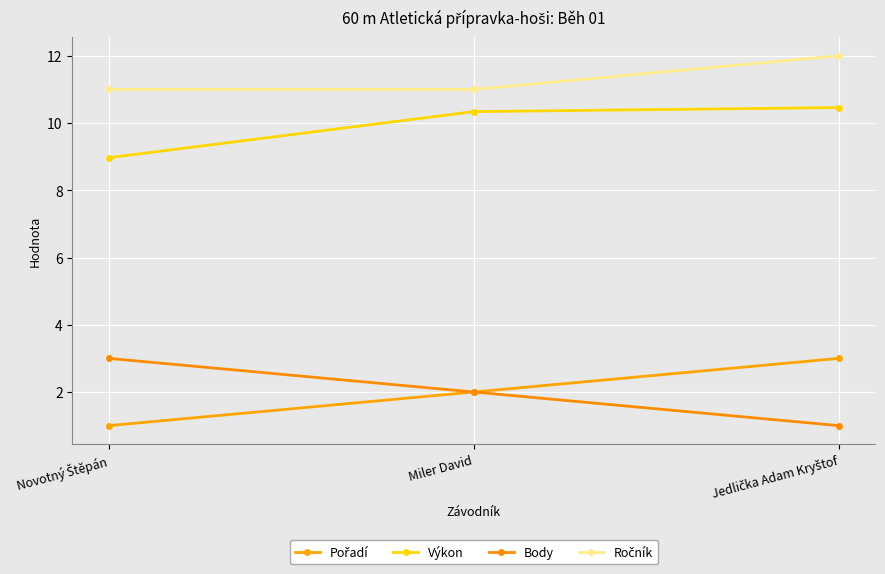

How many lines are shown in the chart?

4